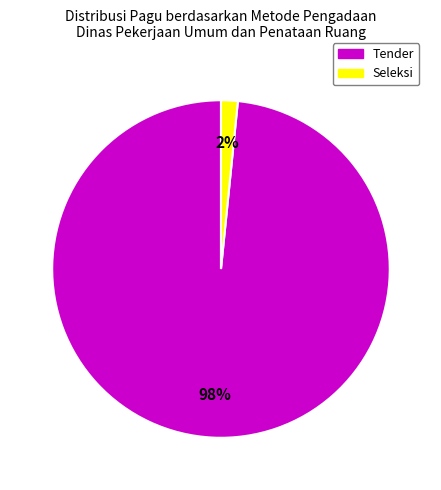

The Tender slice represents 98% of the pie. True or false?

True